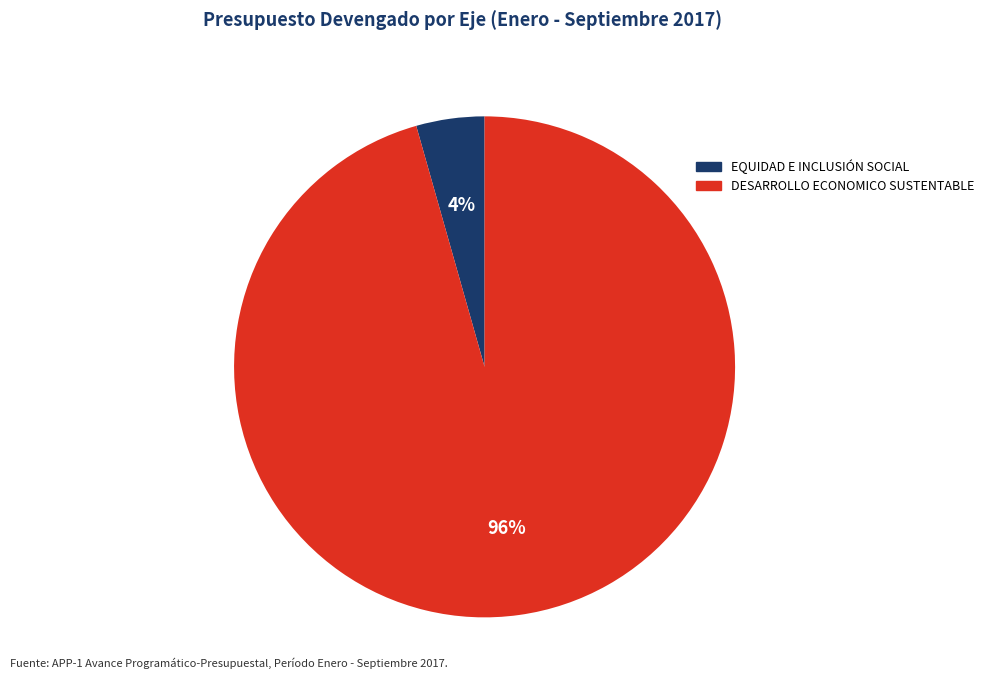

Does any single category account for the majority?

Yes